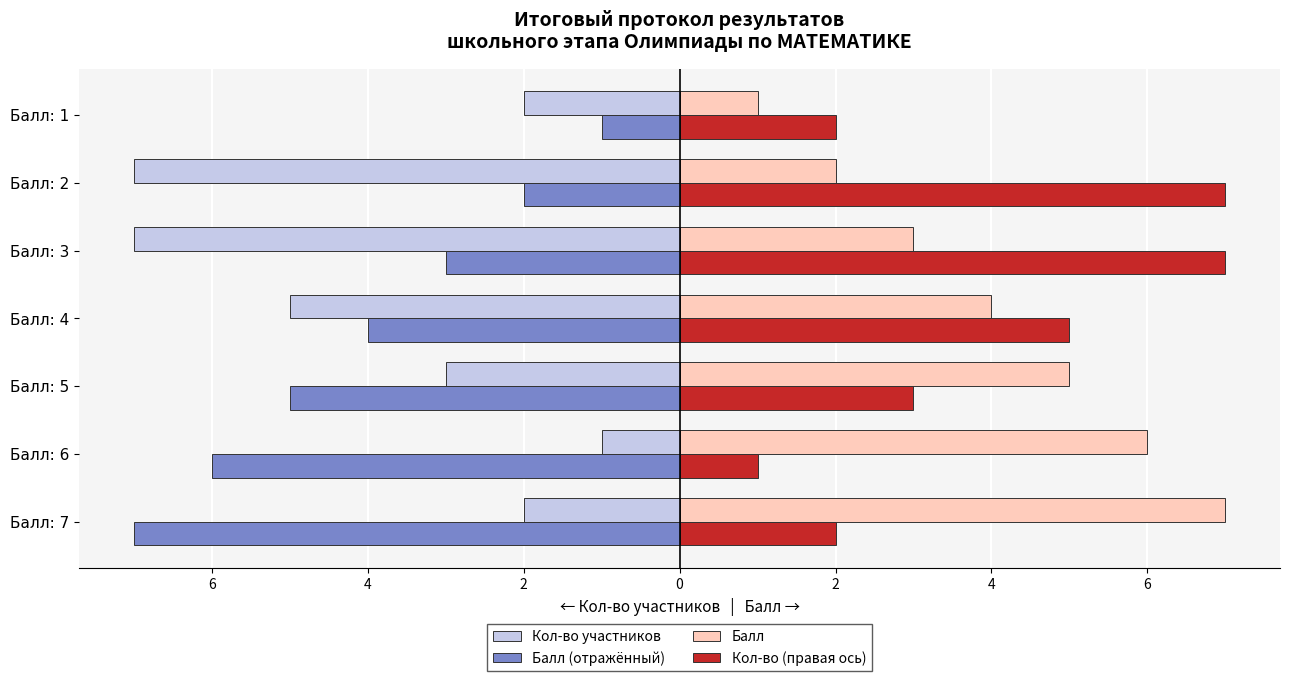

What is the lowest value of the Балл series?

1